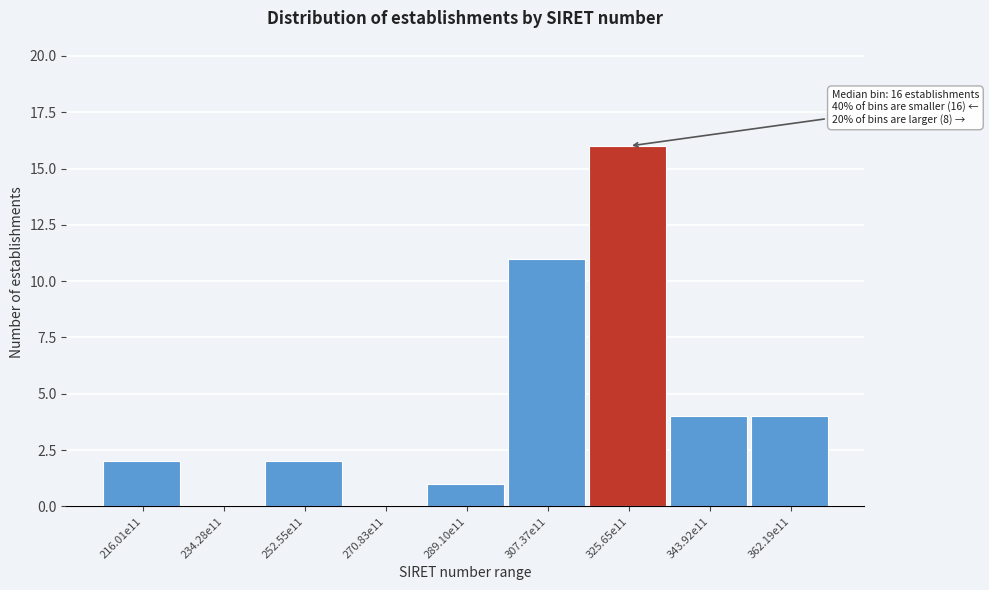

Reading left to right, transcribe all the data shown in this chart.

216.01e11=2	234.28e11=0	252.55e11=2	270.83e11=0	289.10e11=1	307.37e11=11	325.65e11=16	343.92e11=4	362.19e11=4